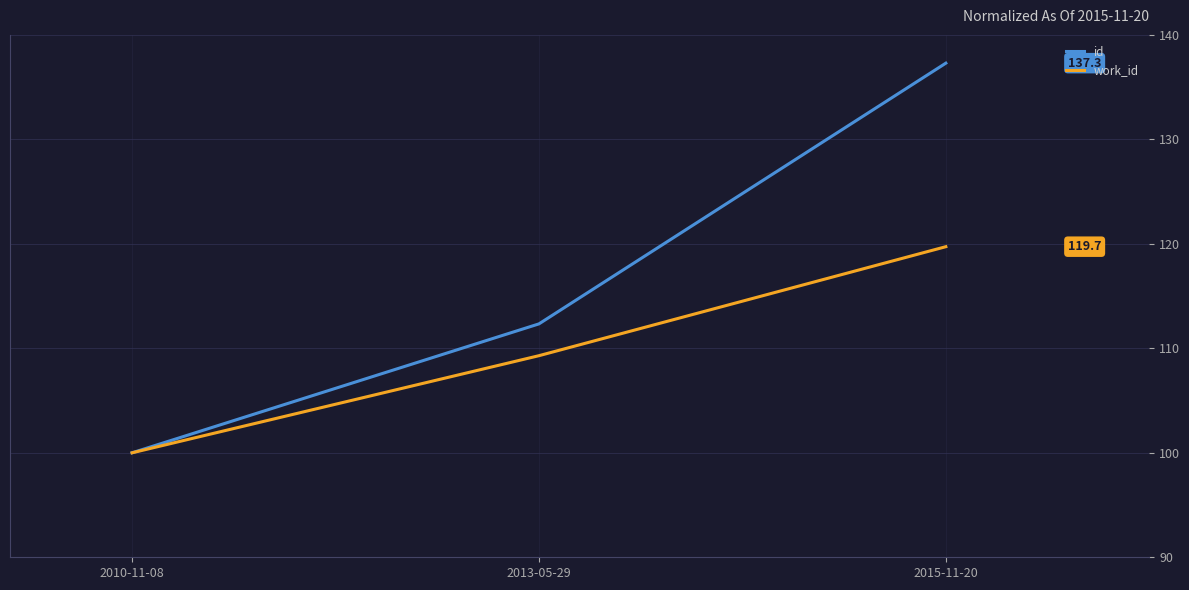

Count the number of data series in this chart.

2